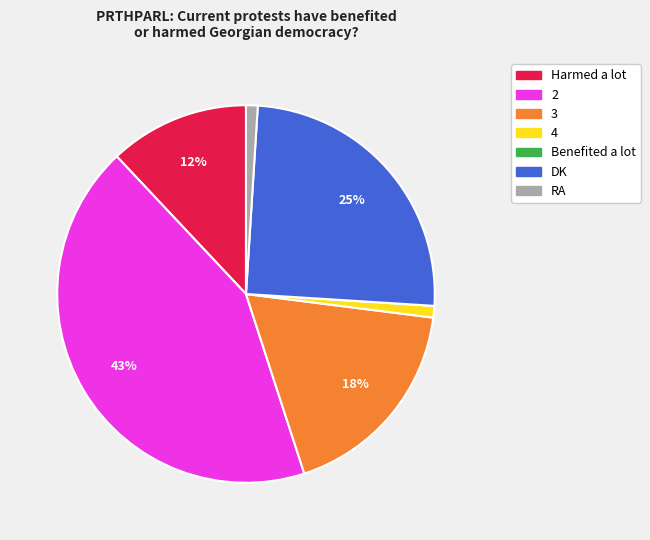

Combined, do Harmed a lot and RA account for over 50%?

No